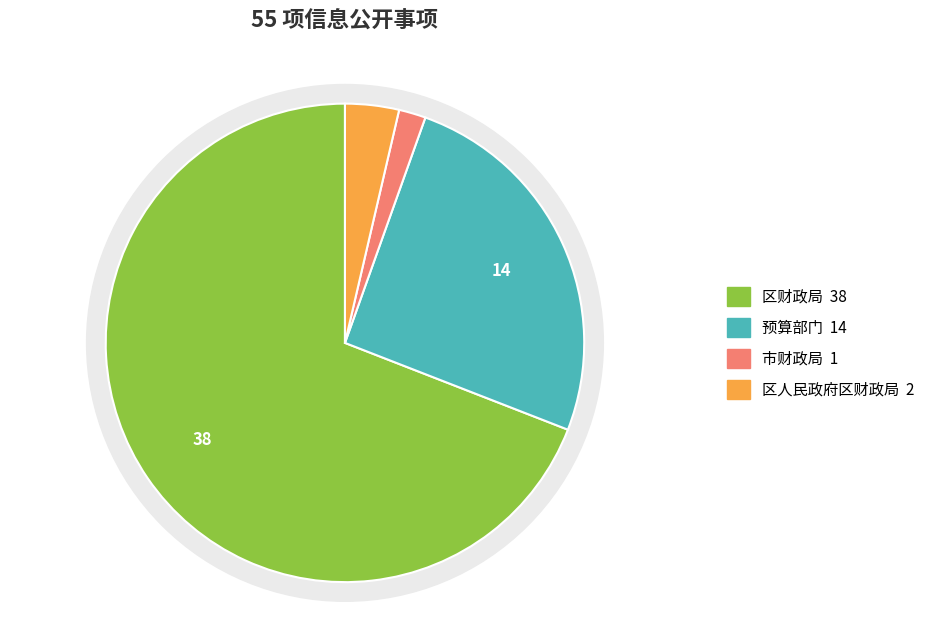

What is the change in value from 市财政局 to 区人民政府区财政局?

+1